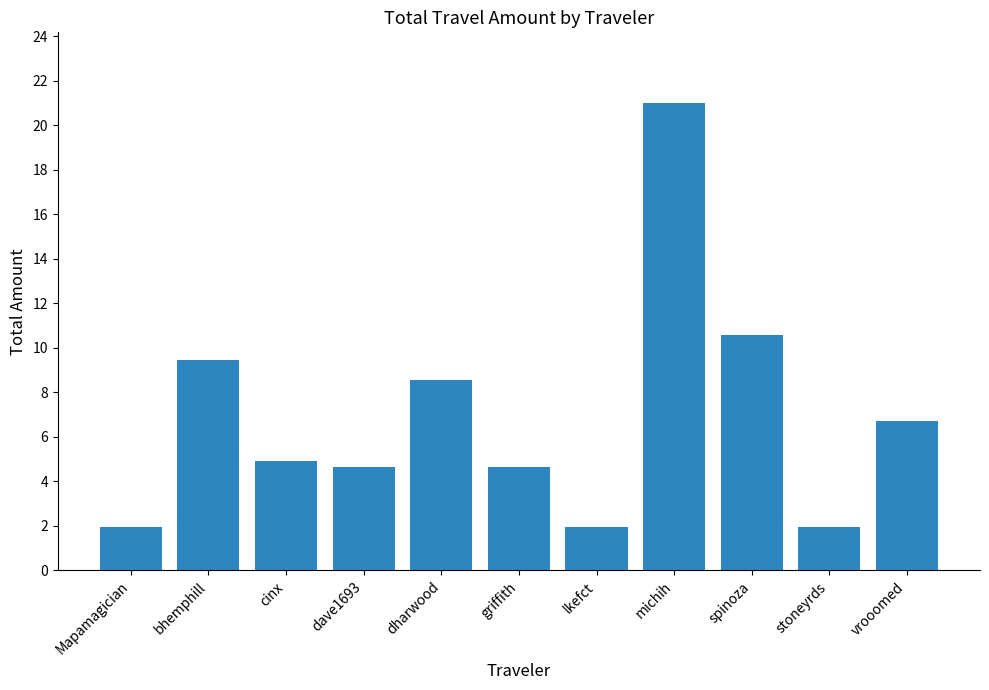

What is the difference between the values at vrooomed and michih?

14.3